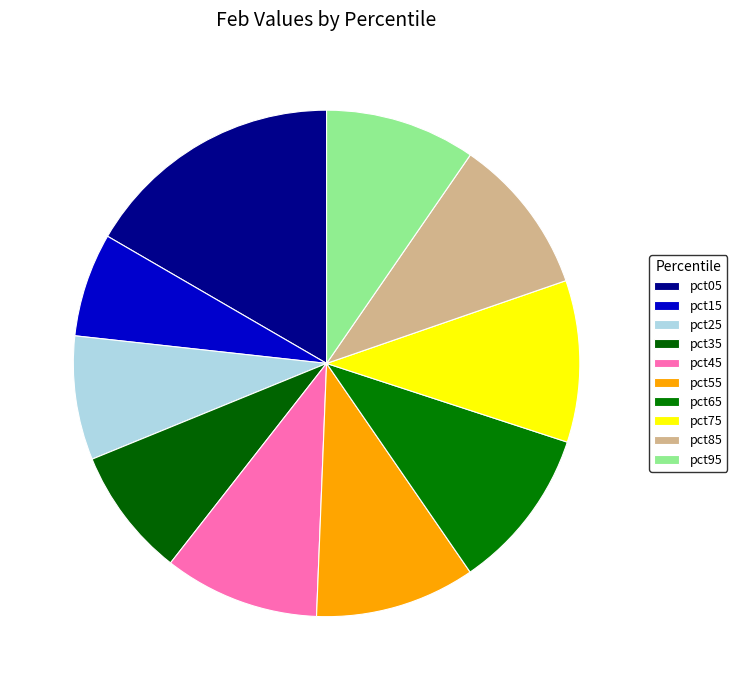

How many segments does this pie chart have?

10